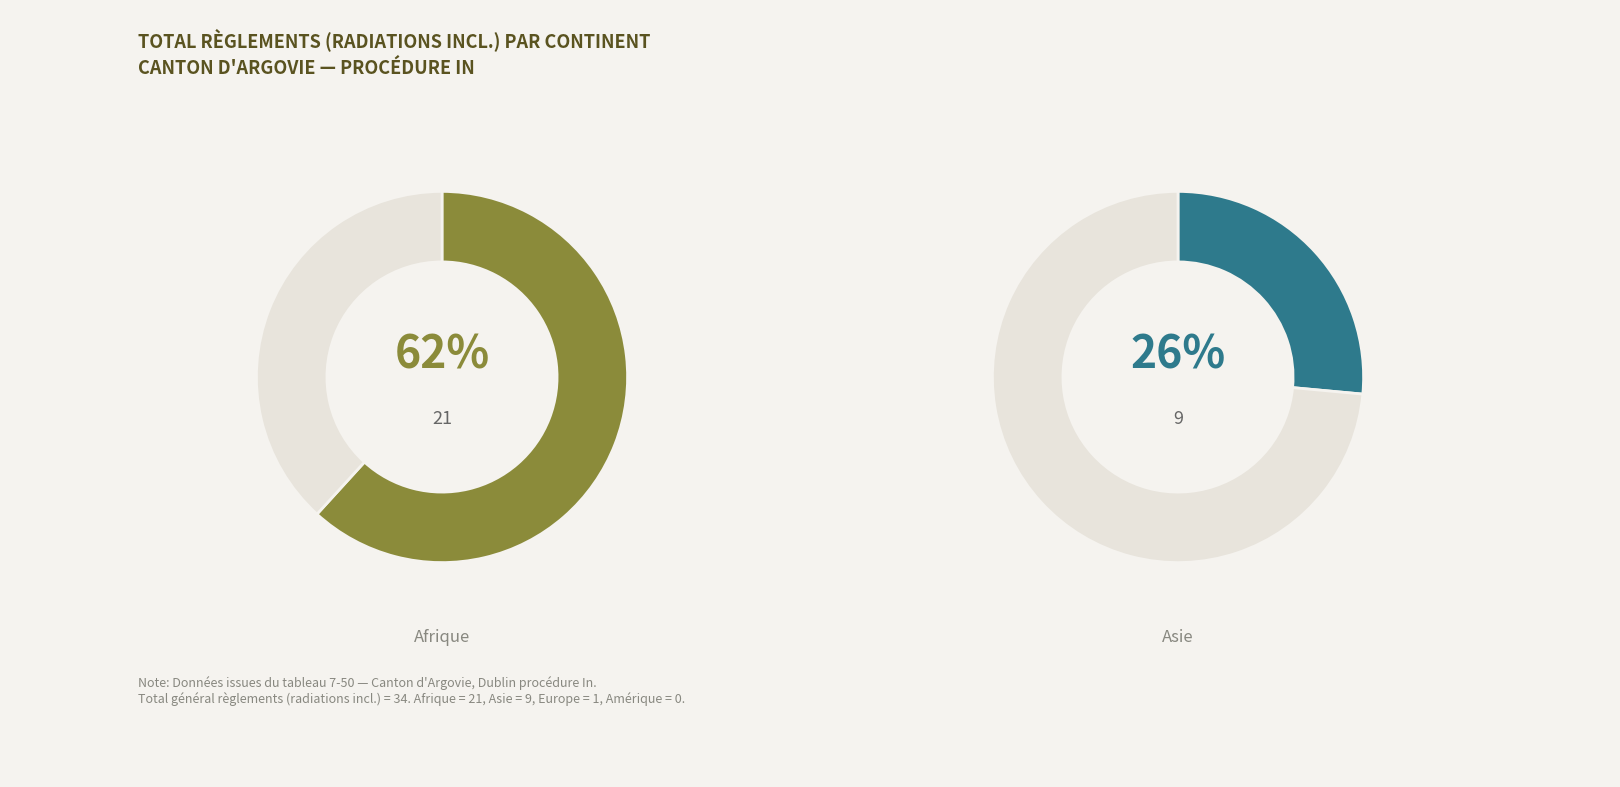

To the nearest percent, what portion does Europe represent?

3%